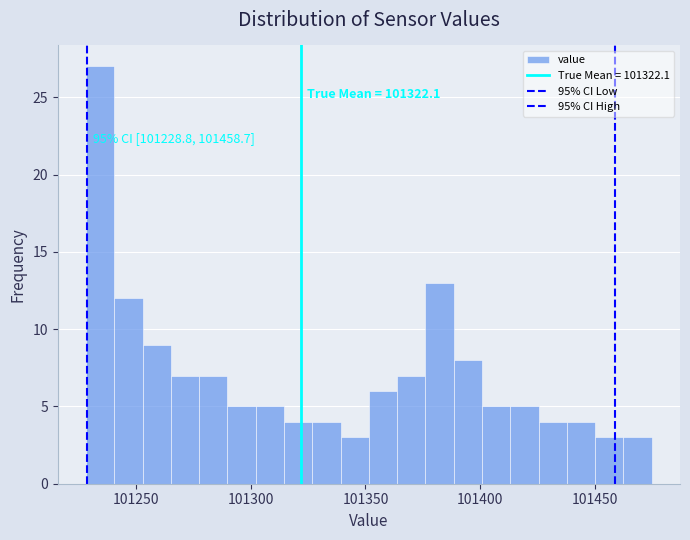

Around what value on the x-axis is the tallest bar? Give the approximate position of its centre, as read against the axis.

101235